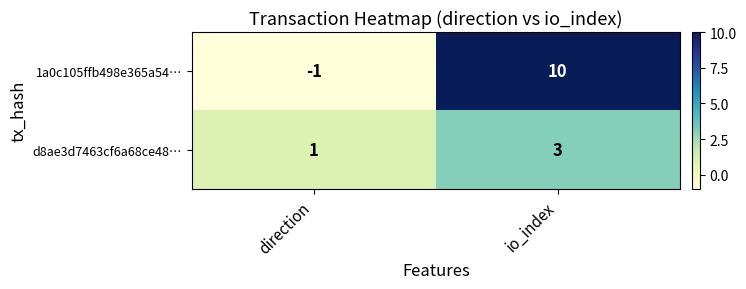

What is the sum of the 1a0c105ffb498e365a54… values at io_index and direction?

9